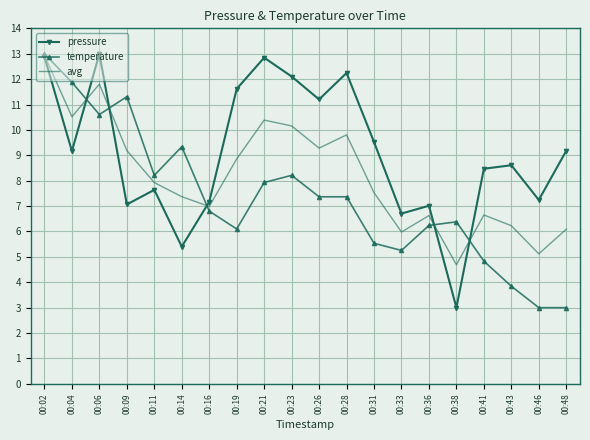

What is the maximum value shown in the chart?

13.0